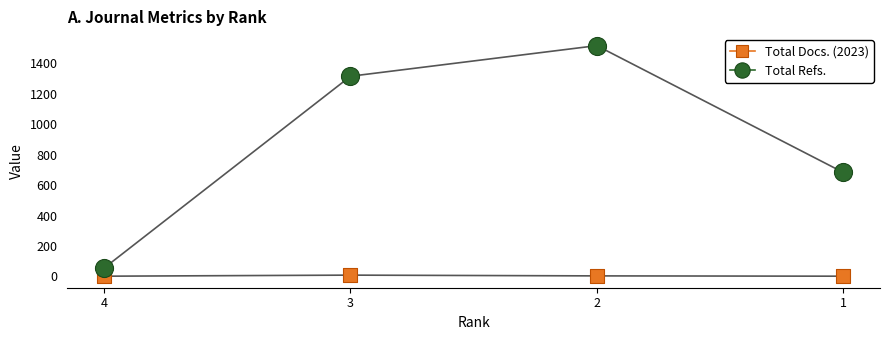

Which series has the largest Y range (max minus min)?

Total Refs.